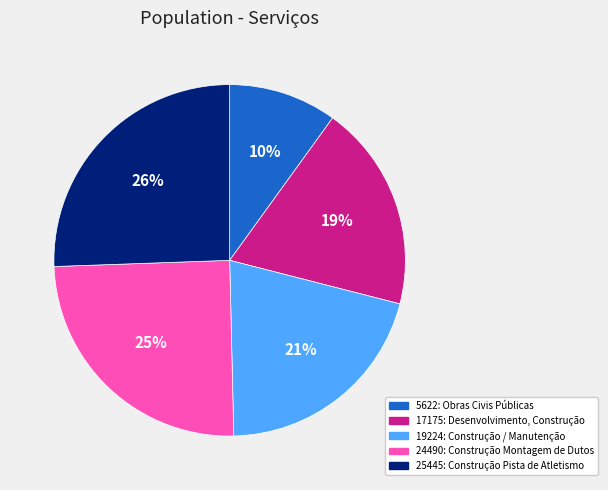

To the nearest percent, what is the difference between the 19224: Construção / Manutenção and 17175: Desenvolvimento, Construção slice percentages?

2%